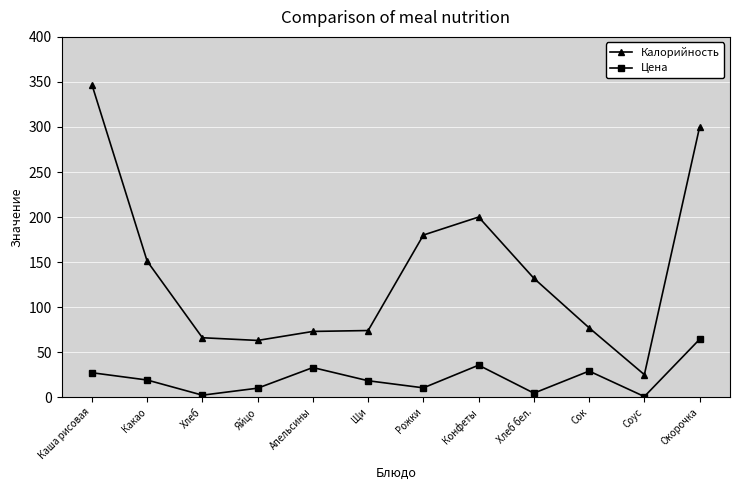

Count the number of categories in the chart.

12